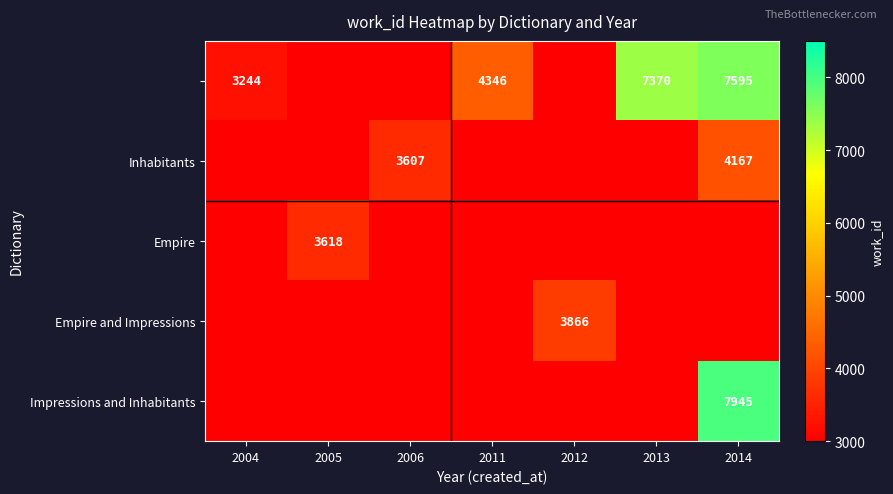

Count the number of data series in this chart.

5